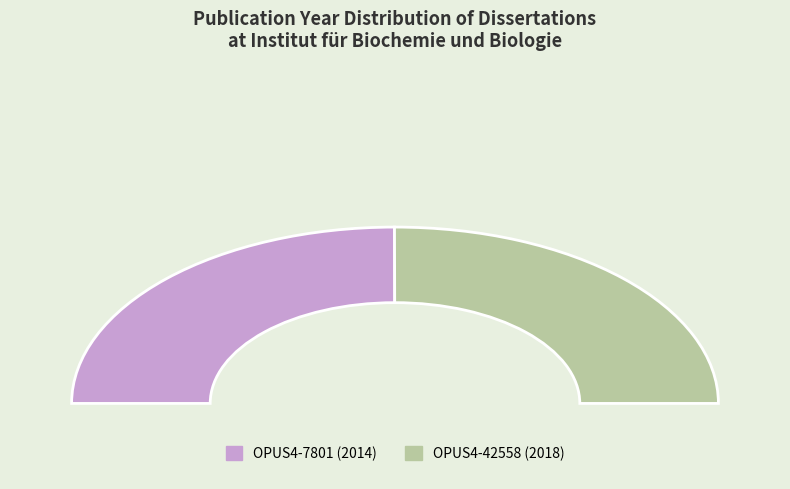

To the nearest percent, what portion does OPUS4-42558 represent?

50%